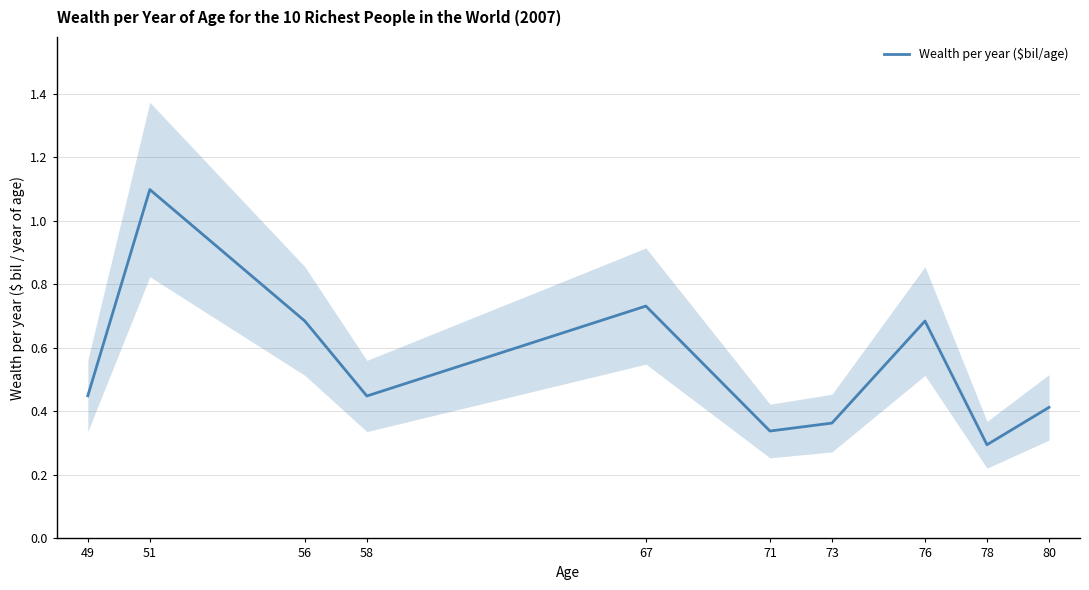

Is it true that the value at 71 is 0.2?

False